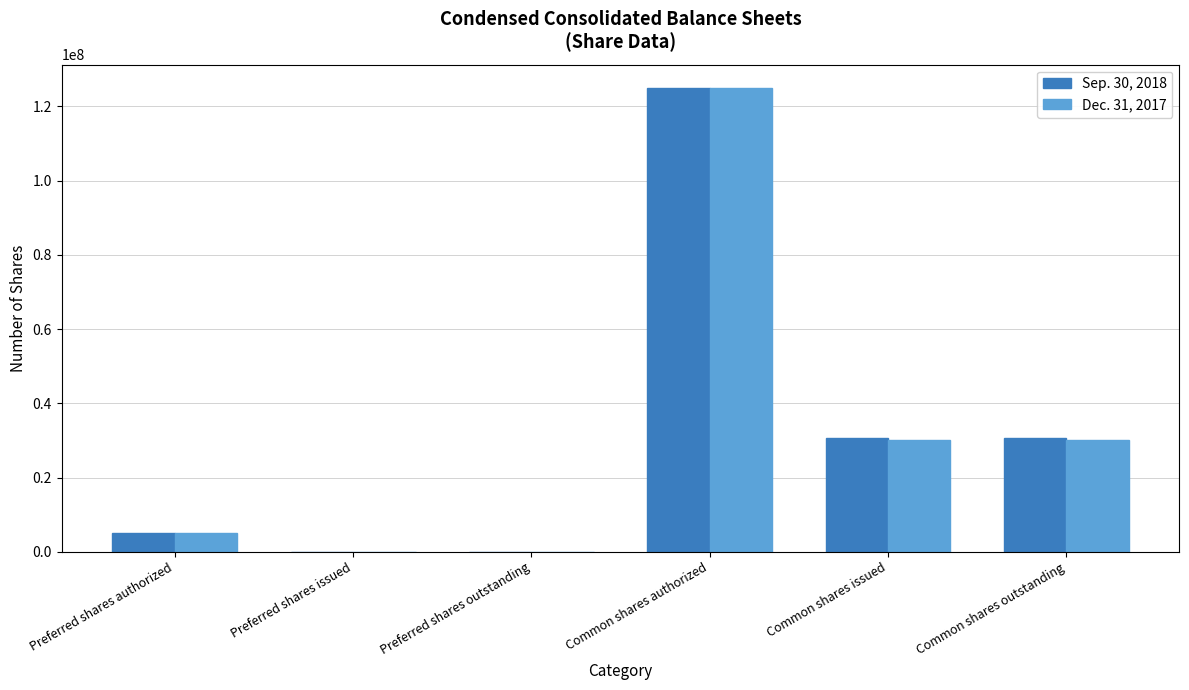

The Dec. 31, 2017 series shows 29991884 at Common shares issued. True or false?

True